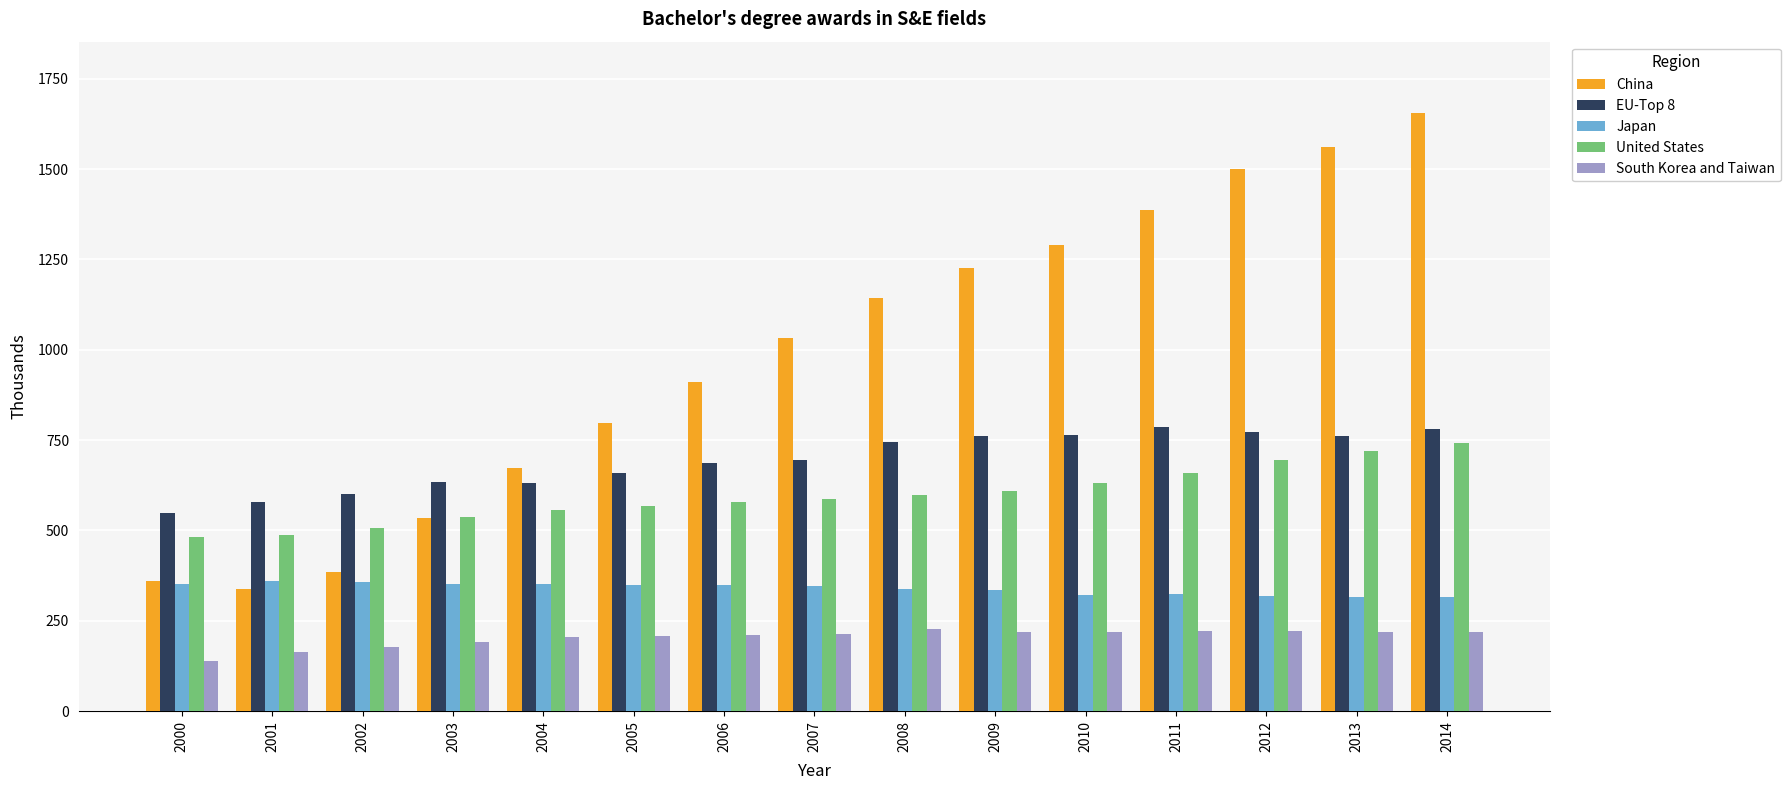

Which category has the highest value across all series?

2014